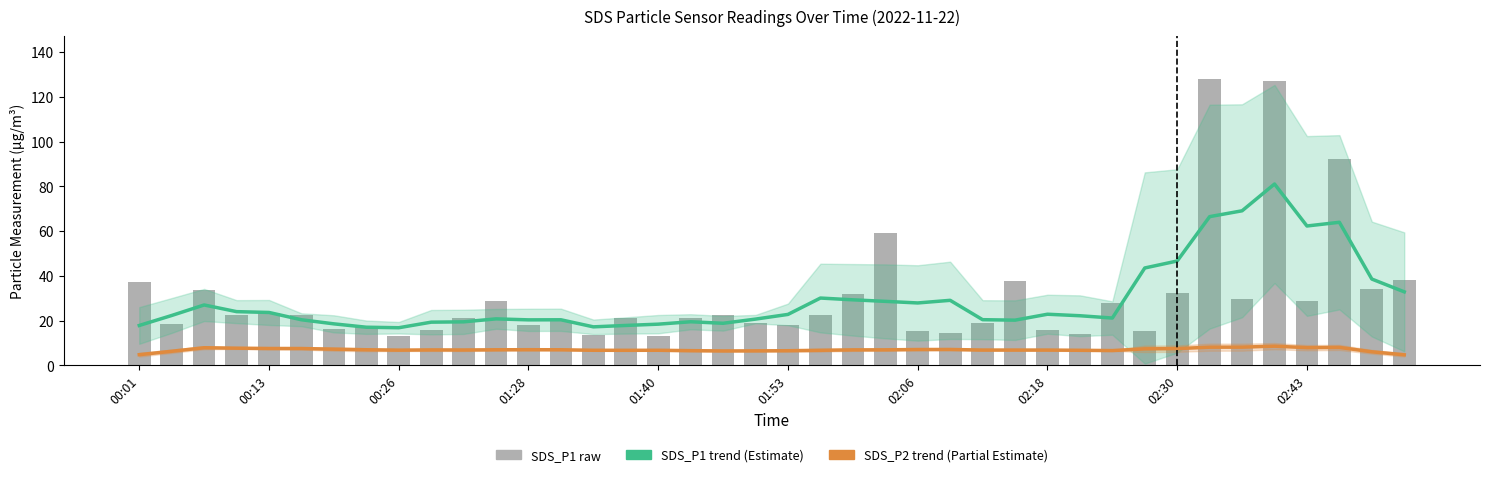

Reading left to right, transcribe all the data shown in this chart.

SDS_P1 trend: 17.8	22.3	27.0	24.0	23.6	20.4	18.6	17.1	16.8	19.3	19.5	20.8	20.3	20.4	17.2	17.8	18.4	19.5	18.8	20.7	22.8	30.1	29.3	28.6	27.9	29.1	20.4	20.2	22.9	22.2	21.2	43.5	46.7	66.5	69.1	81.1	62.3	64.0	38.6	32.9
SDS_P2 trend: 4.8	6.3	7.9	7.7	7.6	7.5	7.3	7.0	6.8	6.9	6.9	7.0	7.0	7.0	6.8	6.7	6.8	6.6	6.5	6.5	6.6	6.8	6.9	7.0	7.1	7.1	6.9	6.9	6.8	6.7	6.6	7.4	7.5	8.1	8.1	8.6	7.9	8.0	6.1	4.7
SDS_P1 raw: 37.2	18.3	33.7	22.3	23.5	22.3	16.5	17.4	13.2	16.0	21.1	28.9	18.1	19.8	13.8	21.3	13.1	21.2	22.7	19.1	17.9	22.5	31.7	59.2	15.2	14.5	18.9	37.6	16.0	14.1	27.7	15.5	32.4	127.8	29.7	126.9	28.6	92.3	34.0	38.0